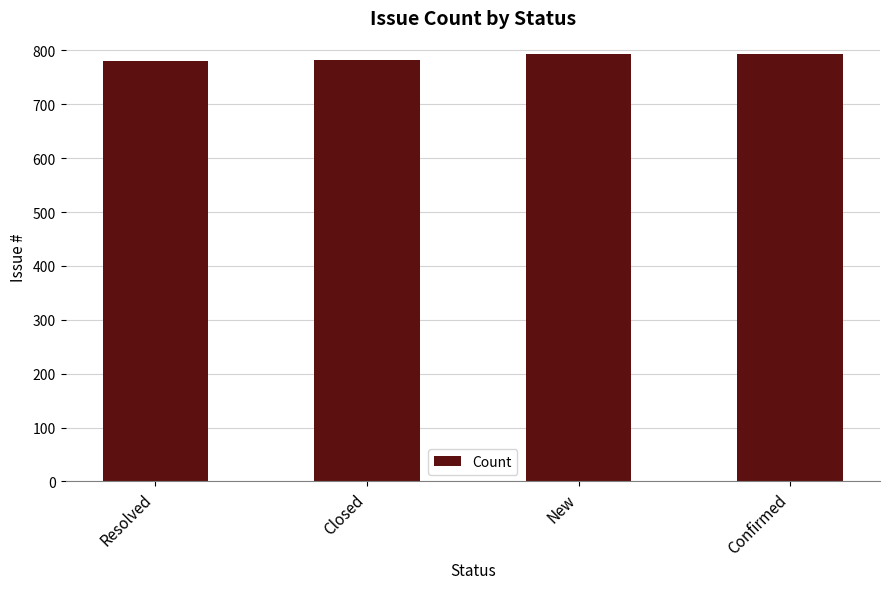

What is the difference between the values at New and Confirmed?

1